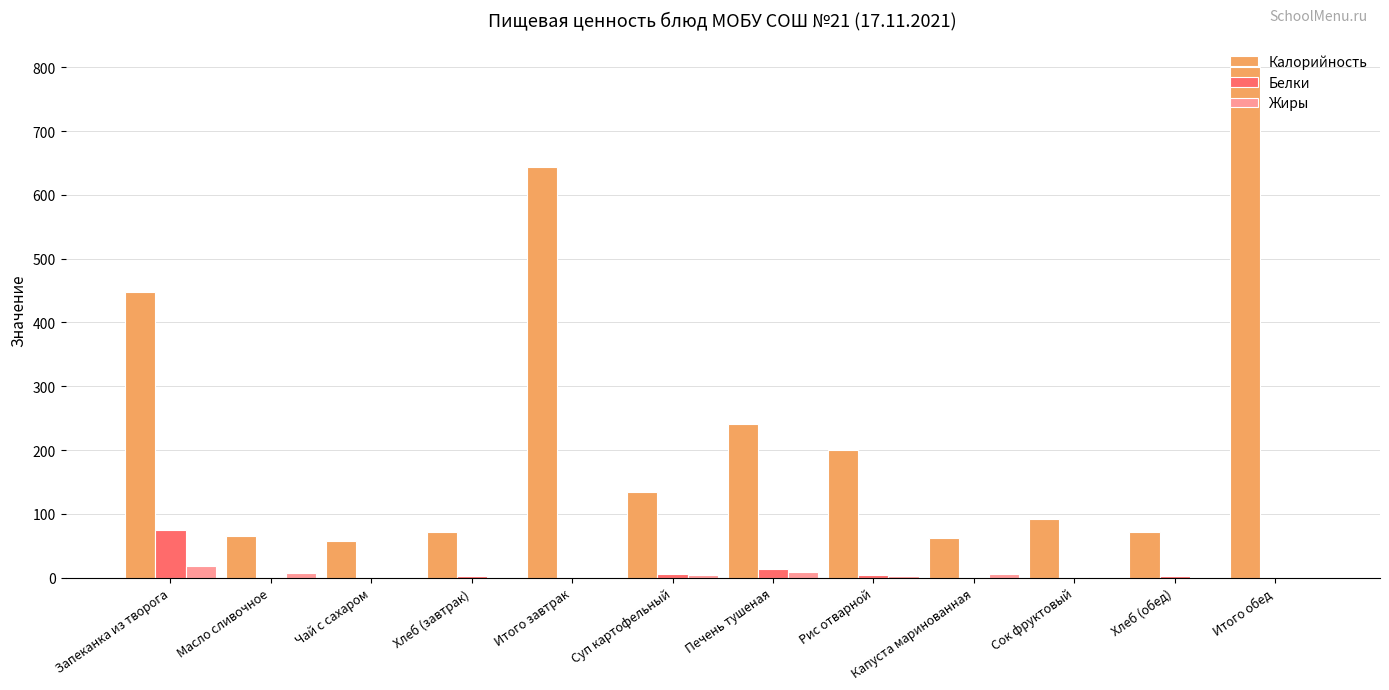

What is the difference between the Жиры values at Итого обед and Запеканка из творога?

18.6